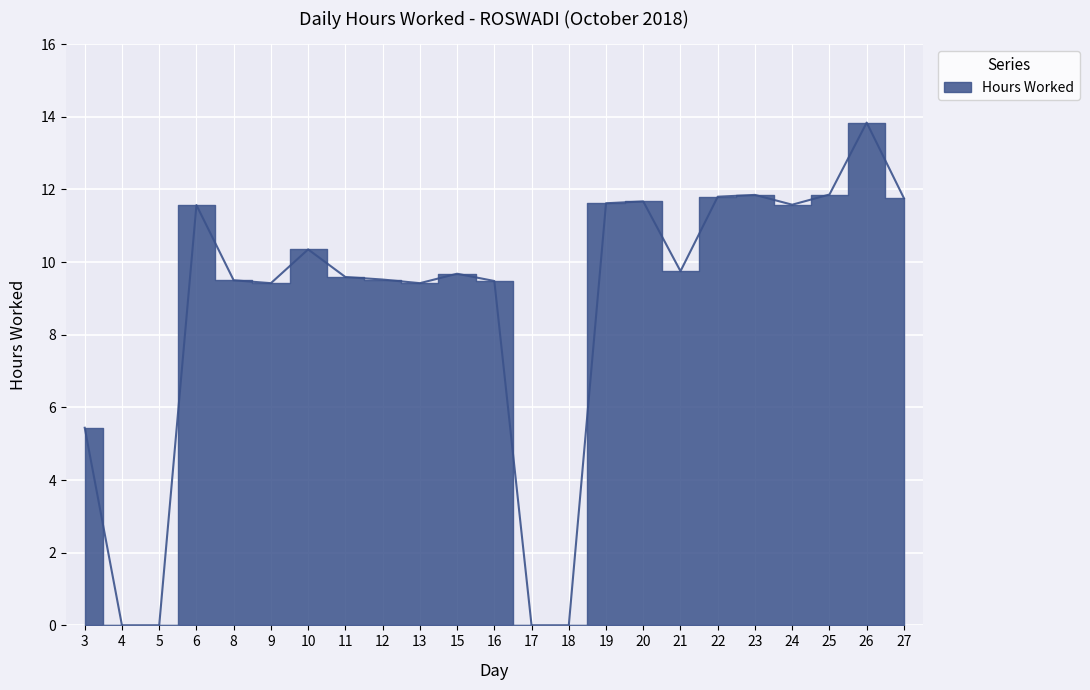

What is the value of the 16th point from the left?

11.7